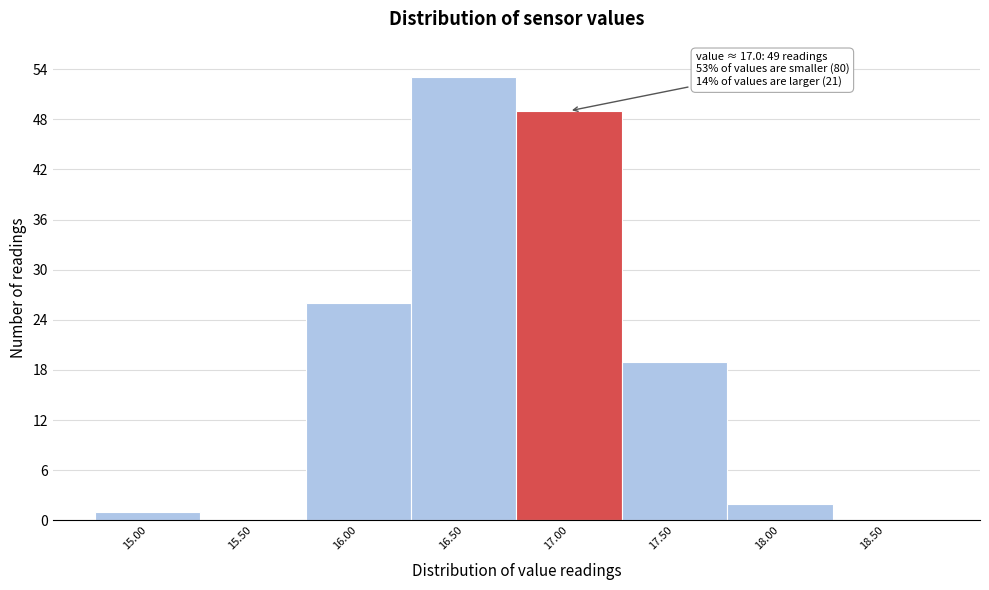

Reading right to left, list all the values displayed in this chart.

18.50=0	18.00=2	17.50=19	17.00=49	16.50=53	16.00=26	15.50=0	15.00=1